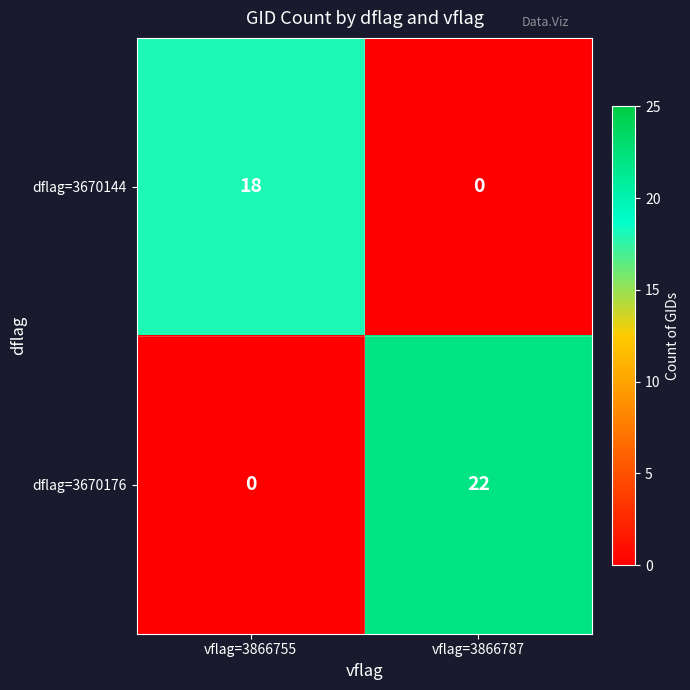

How many data points does each series have?

2